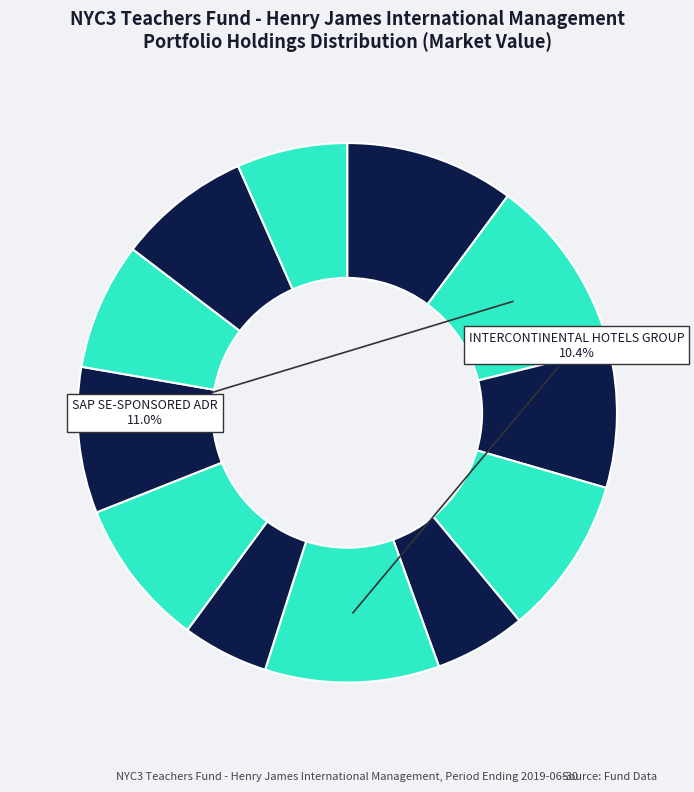

Rank the categories by value from highest to lowest.

SAP SE-SPONSORED ADR, INTERCONTINENTAL HOTELS GROUP, AIA GROUP LTD, Smith & Nephew Plc, RELX PLC Sponsored ADR, Naspers Limited Sponsored ADR, Dassault System S.A., ERICSSON L M TELEPHONE CO, CGI Inc., Cae Inc., Ferrari NV, Shopify Inc. Class A